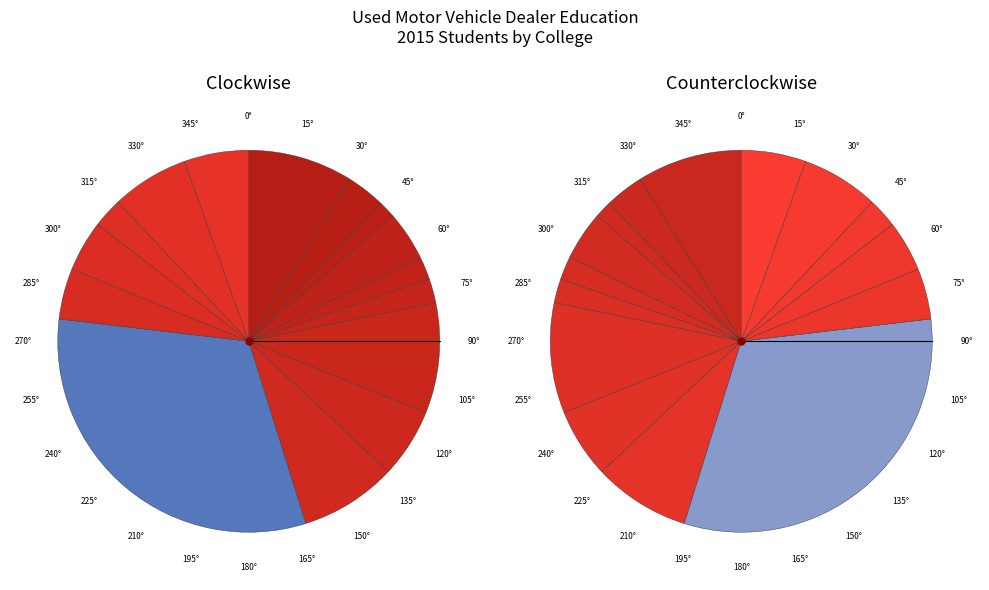

Is the sum of Iowa Central and Northeast Iowa greater than half?

No